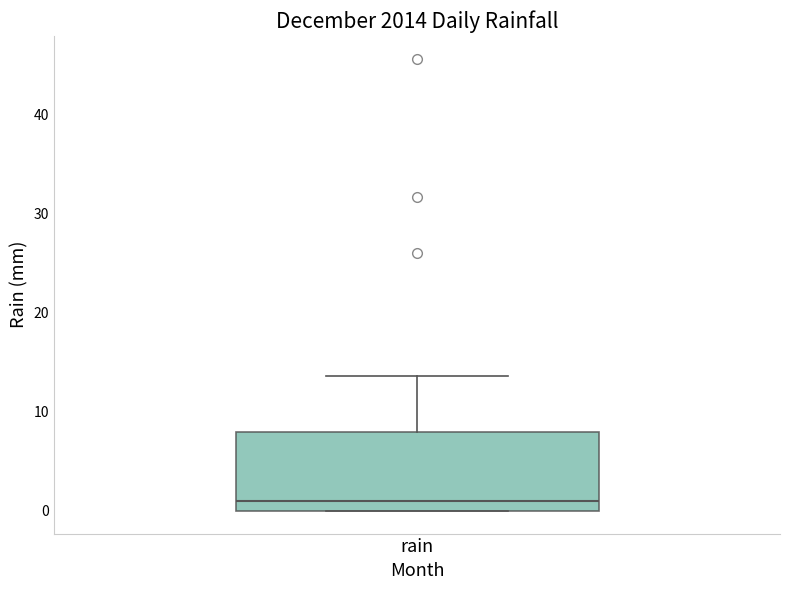

Where does the upper whisker of the box for rain end on the y-axis? The values are not printed on the chart, so give them approximately, as read against the axis.

14